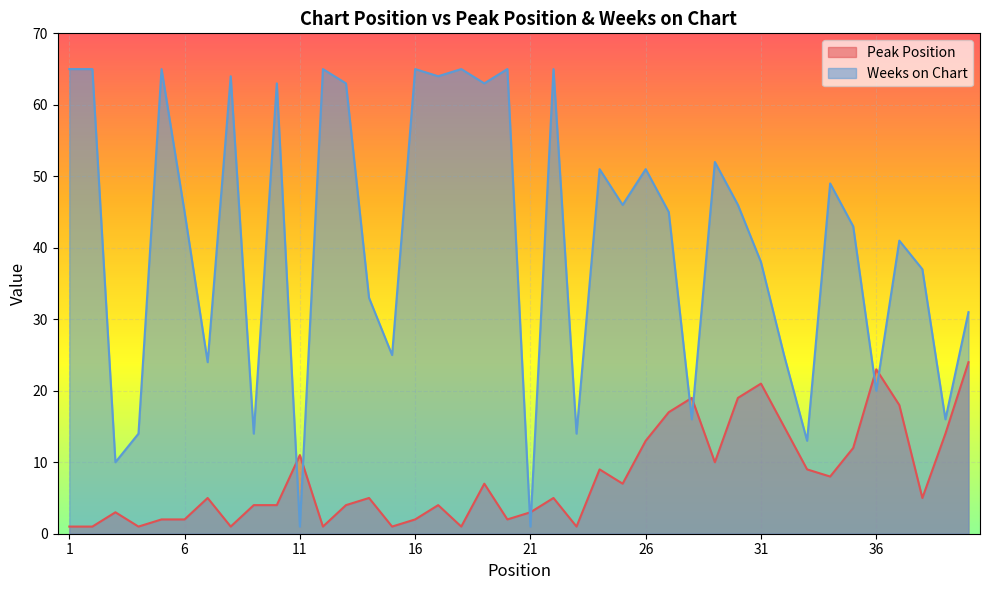

What is the difference between the Peak Position values at 33 and 17?

5